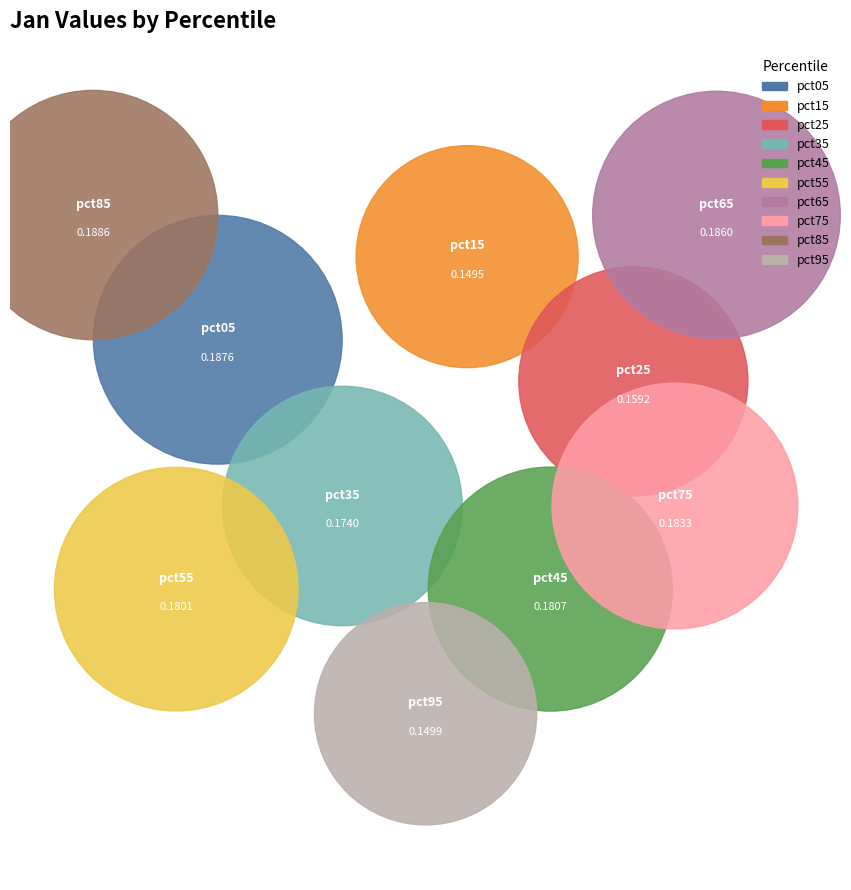

Is there any slice that represents more than half of the pie?

No